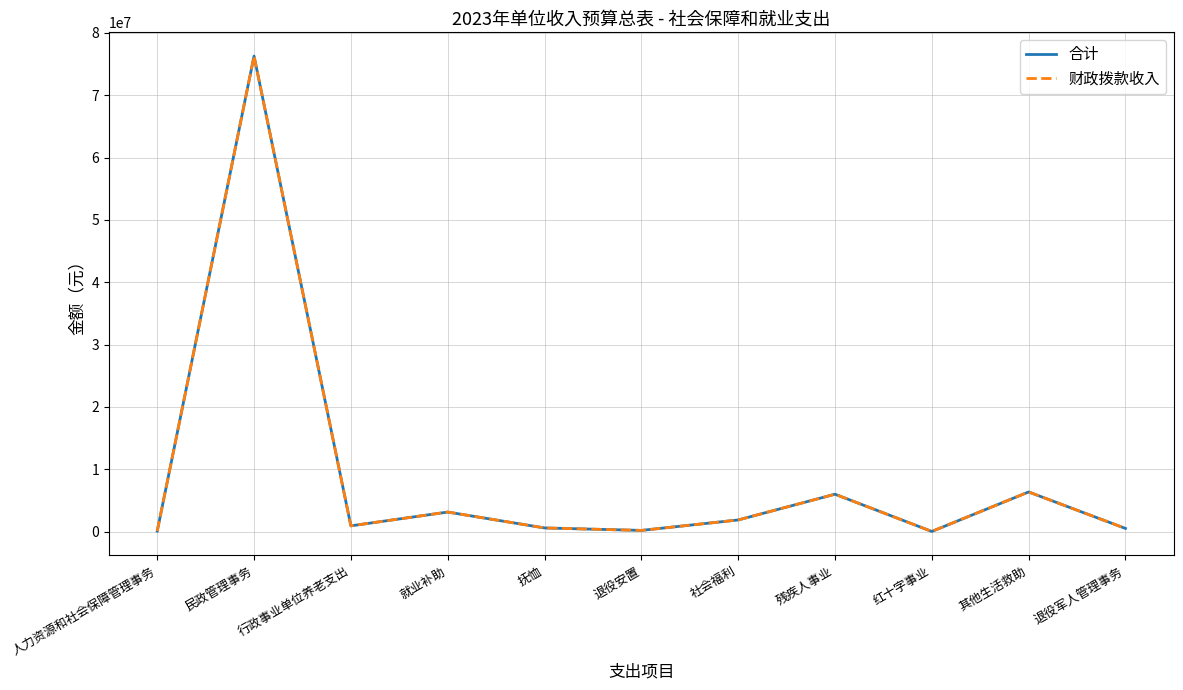

Is this an area chart (filled region under the line)?

No